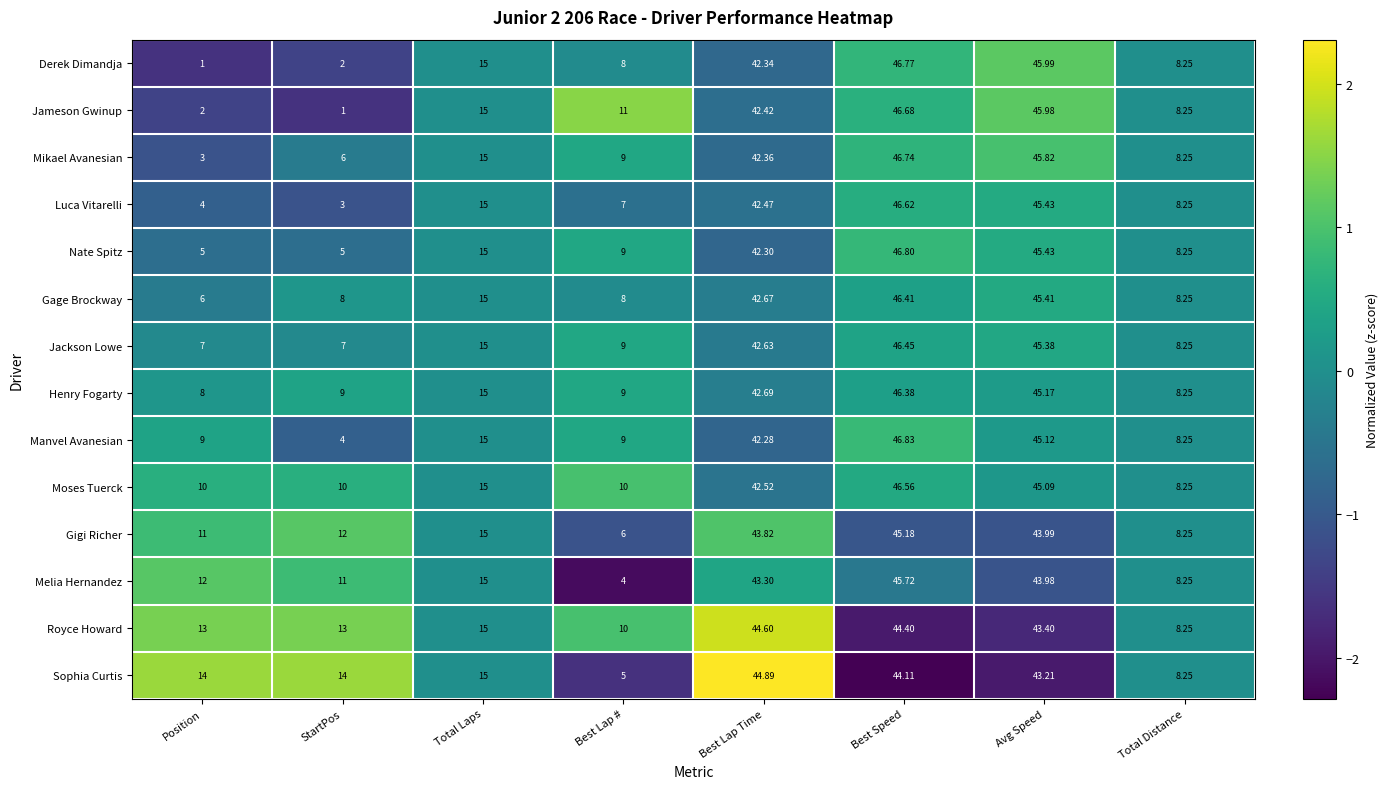

How many data points in Gigi Richer are less than 15?

4